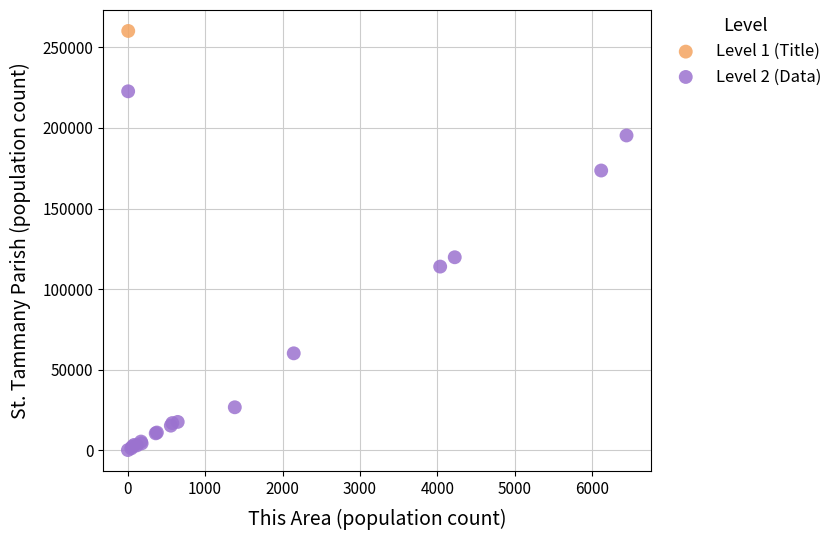

What are all the series names shown in the legend?

Level 1 (Title), Level 2 (Data)